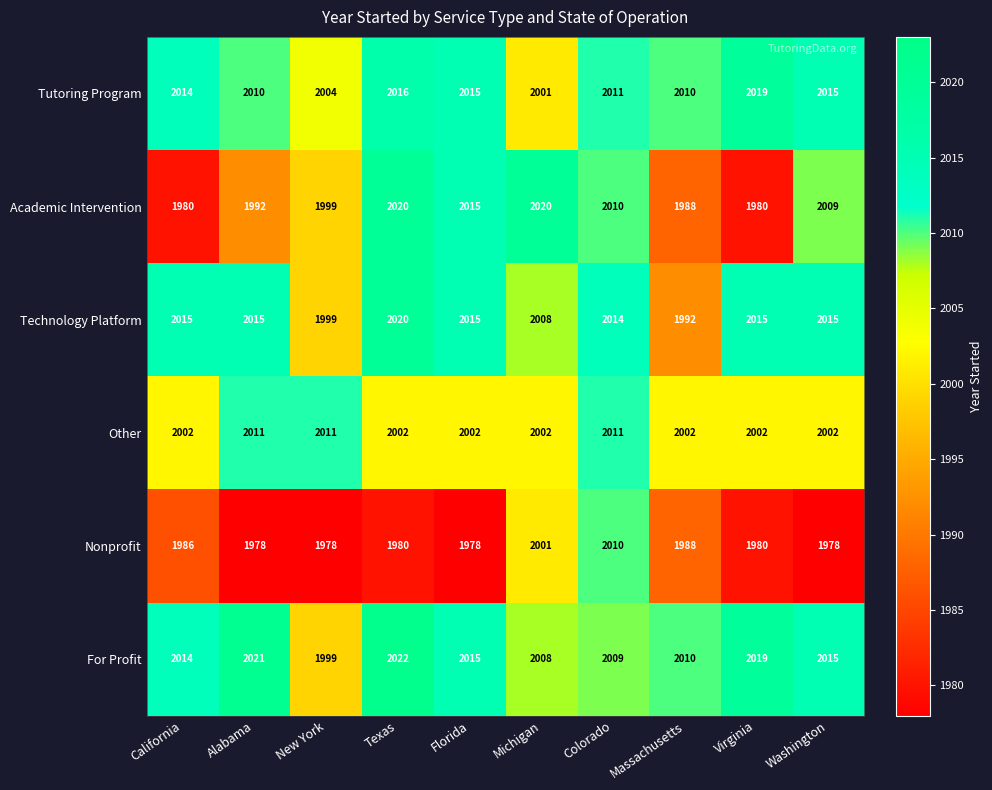

Which series changed the most between Alabama and Colorado?

Nonprofit